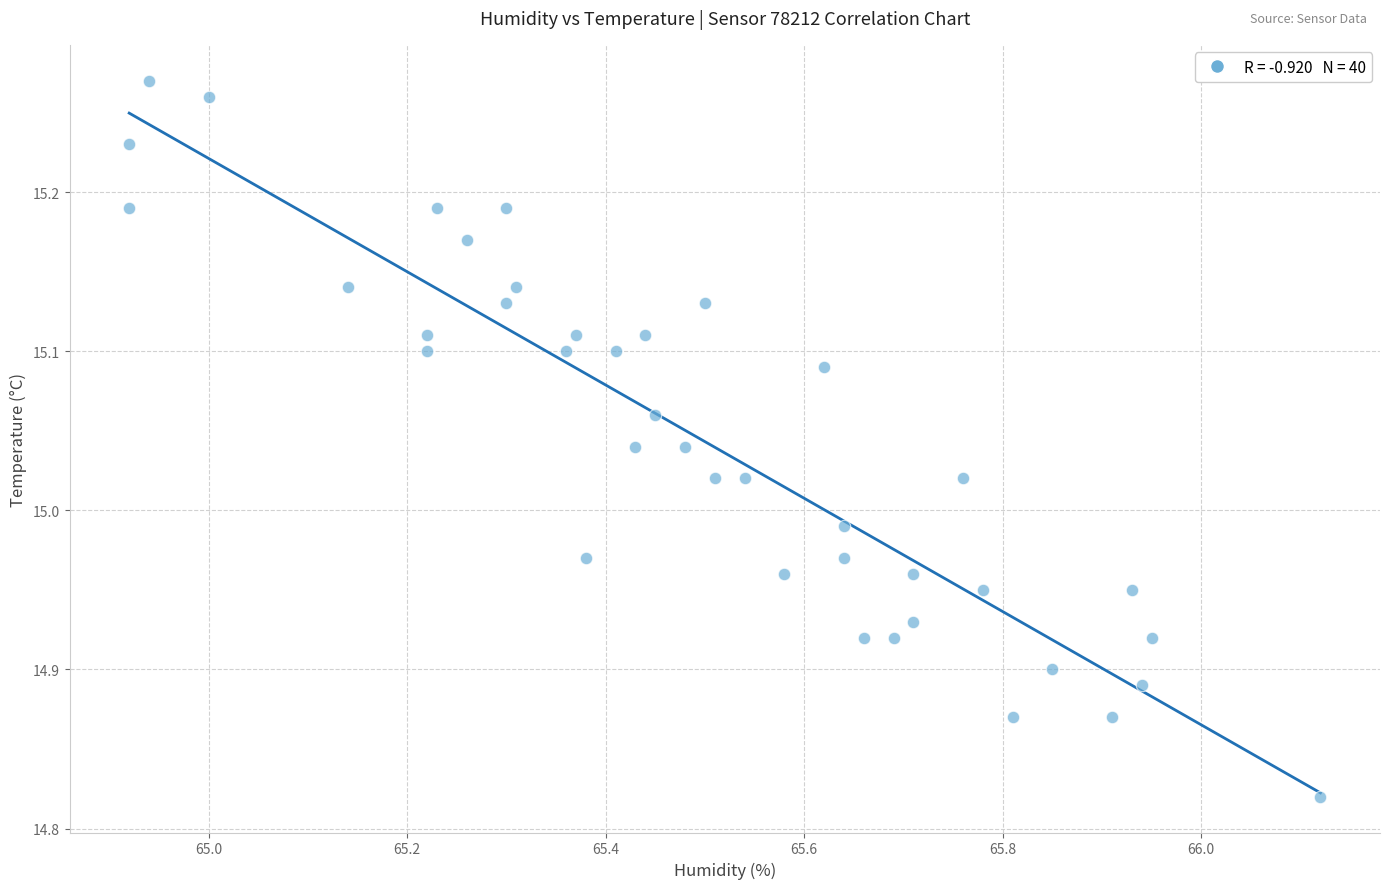

What is the range of X values (max minus min)?

1.2